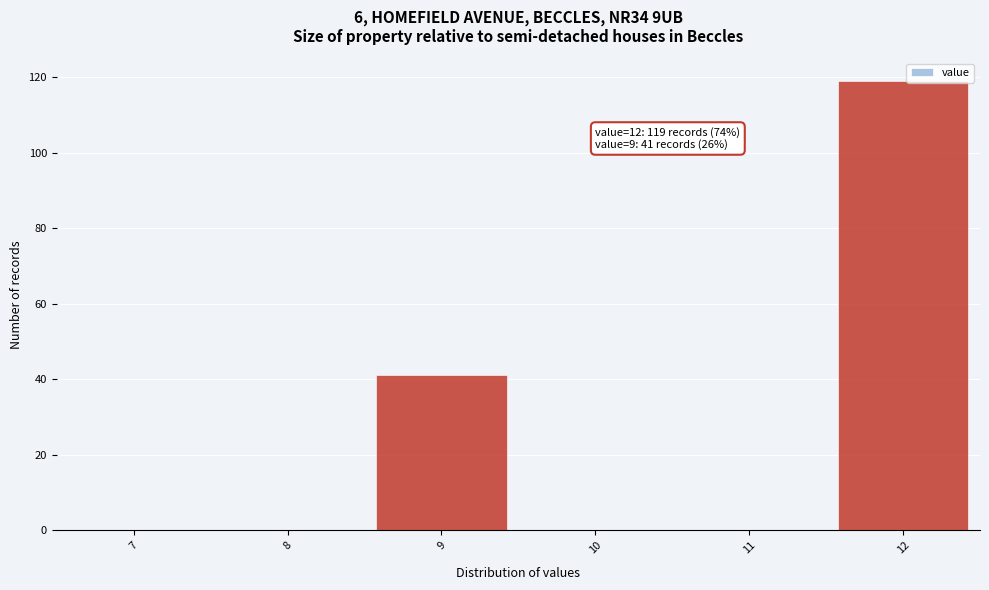

Reading left to right, list all the values displayed in this chart.

7=0	8=0	9=41	10=0	11=0	12=119